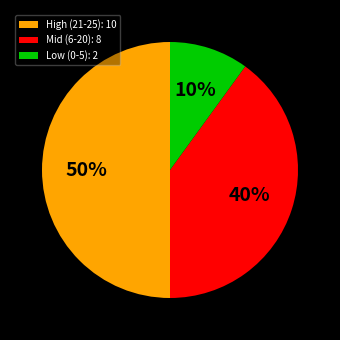

Is Mid (6-20): 8 the majority of the pie?

No